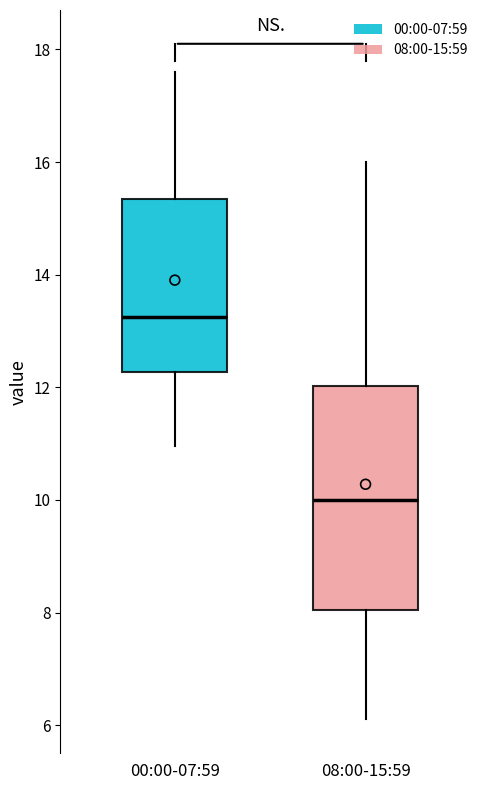

Reading left to right, transcribe this box plot: for each box, give where its median line is, the range the box spans, and where its two whiskers end, as read against the y-axis. The values are not printed on the chart, so give them approximately, as read against the axis.

00:00-07:59: median 13.2, box 12.2 to 15.4, whiskers 11.0 to 17.6
08:00-15:59: median 10.0, box 8.0 to 12.0, whiskers 6.2 to 16.0